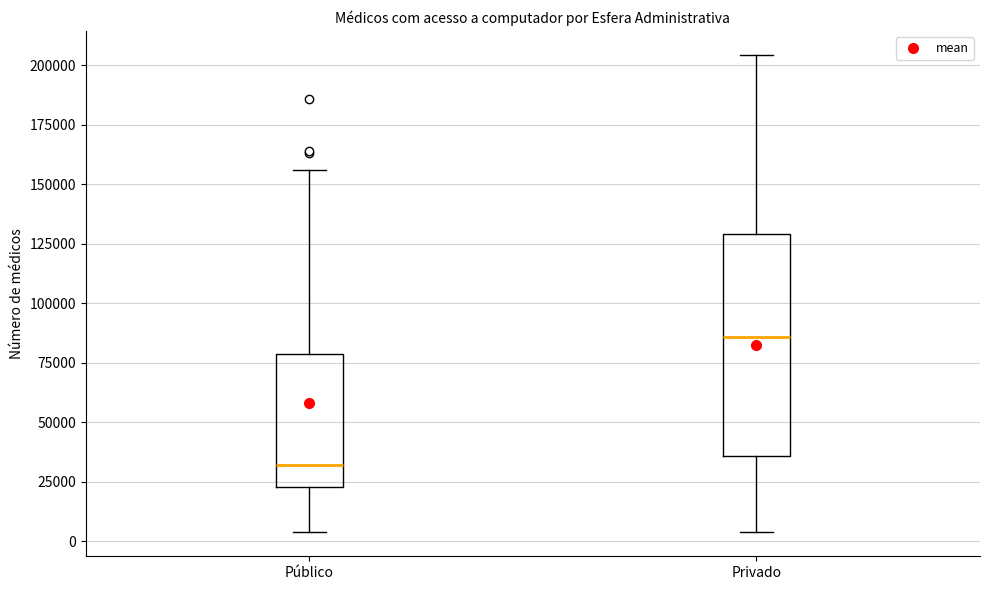

Which box's median line is the highest?

Privado